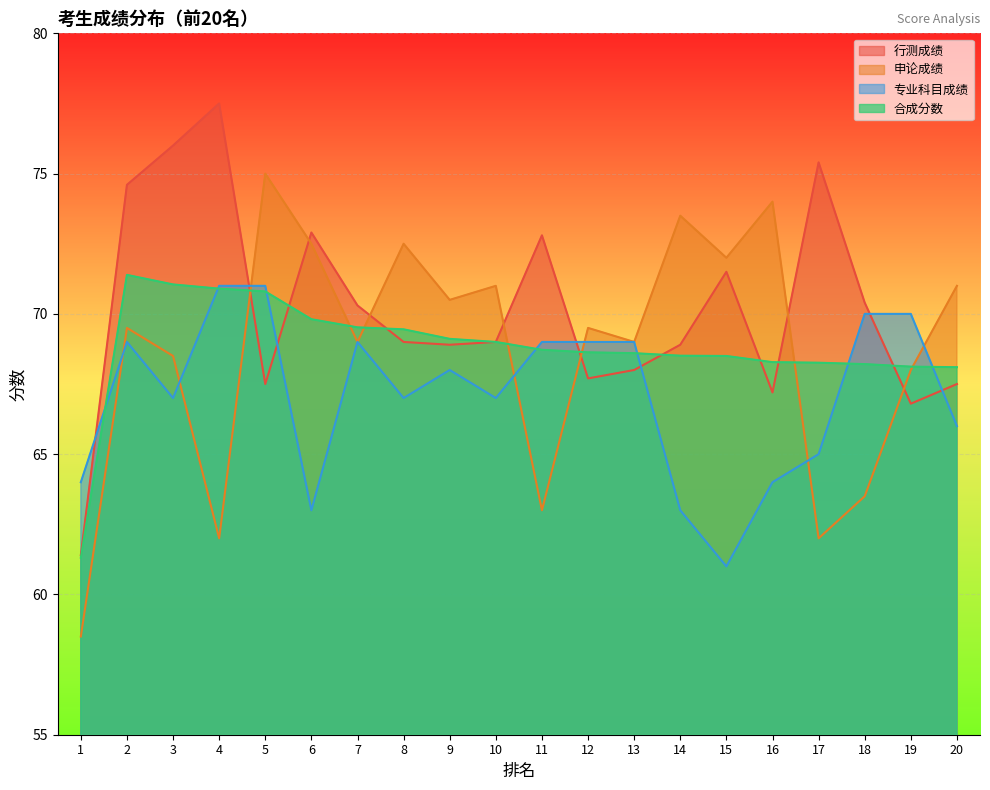

What is the difference between the maximum and second lowest values in the 申论成绩 series?

13.0